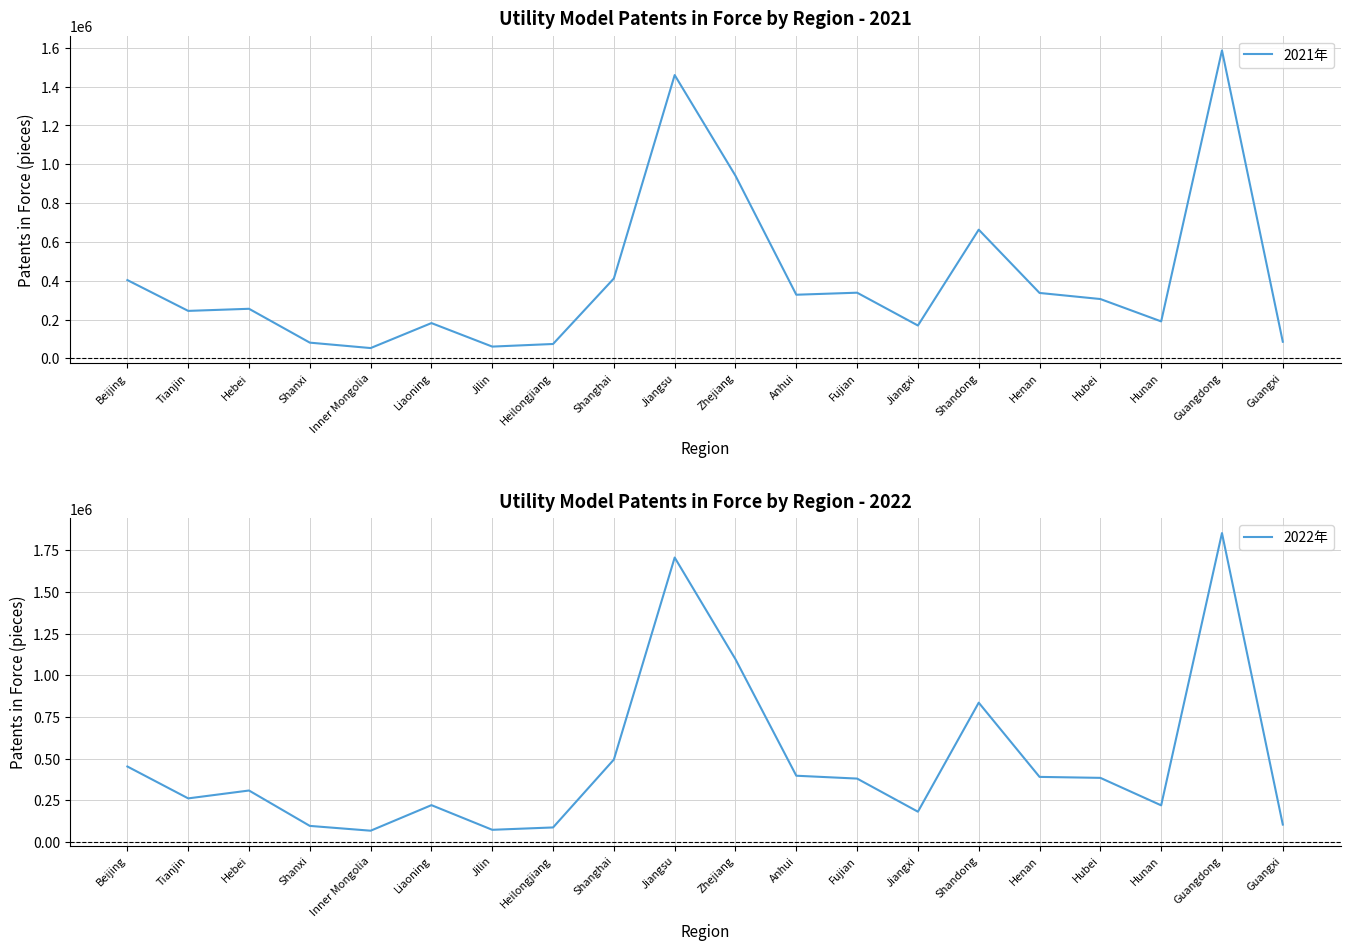

How many values in the 2021年 series exceed 305872?

9